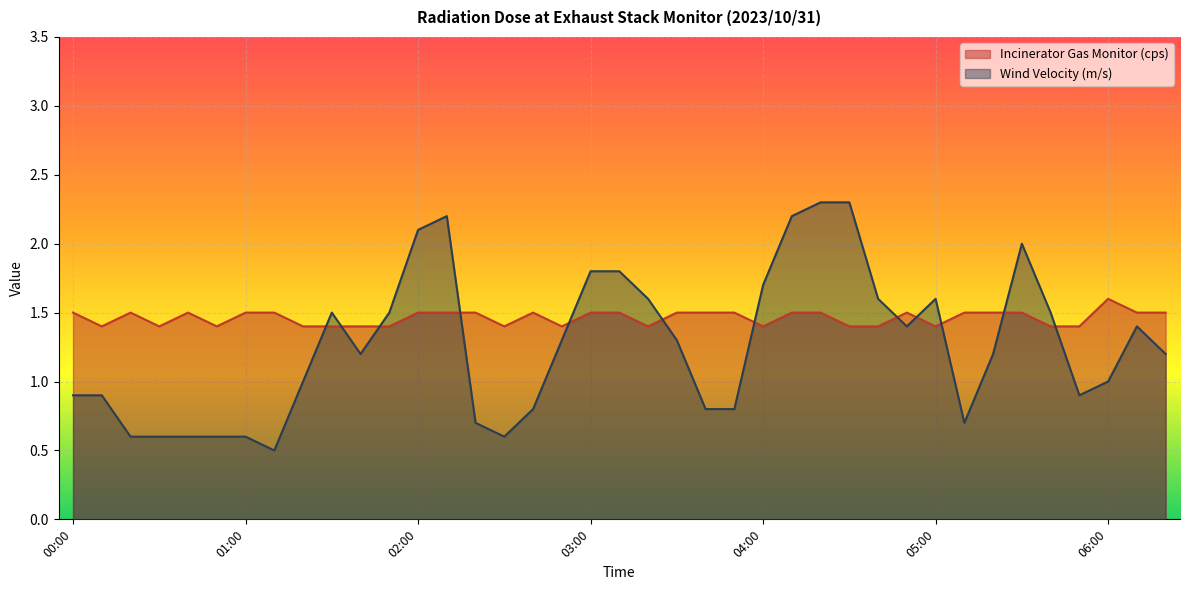

How many interior local peaks does the Incinerator Gas Monitor (cps) series have?

5